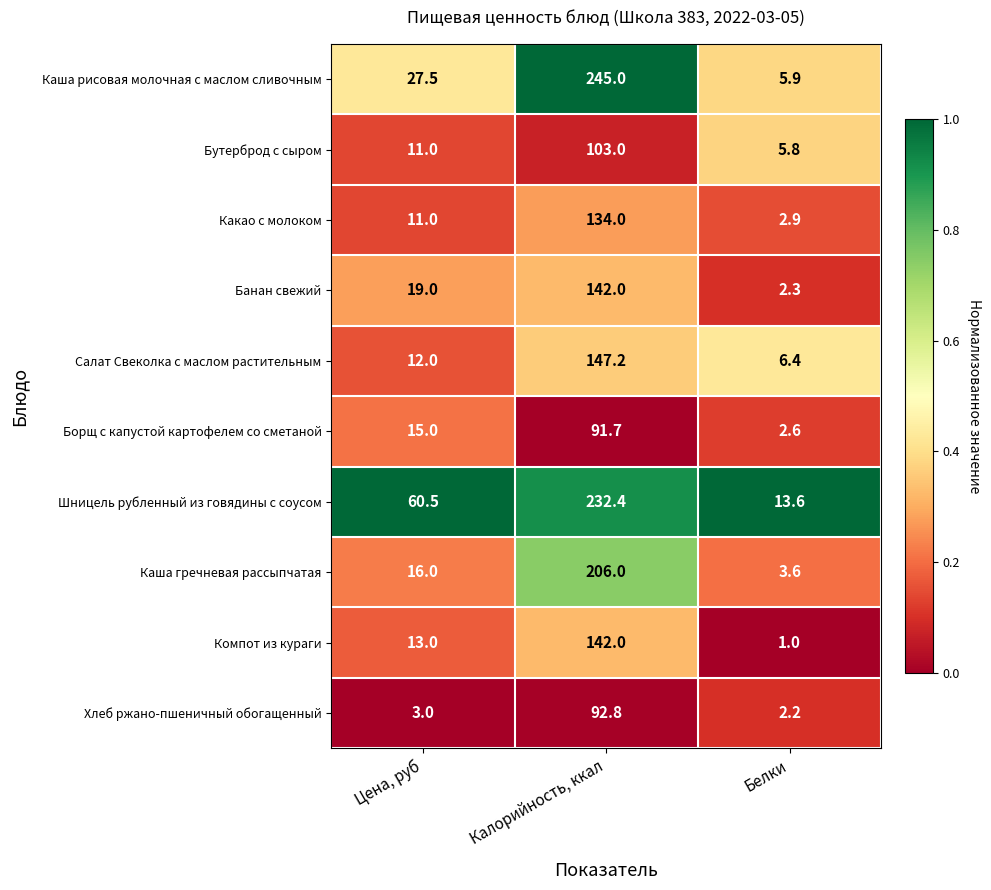

What is the difference between the maximum and minimum values in the Банан свежий series?

139.7